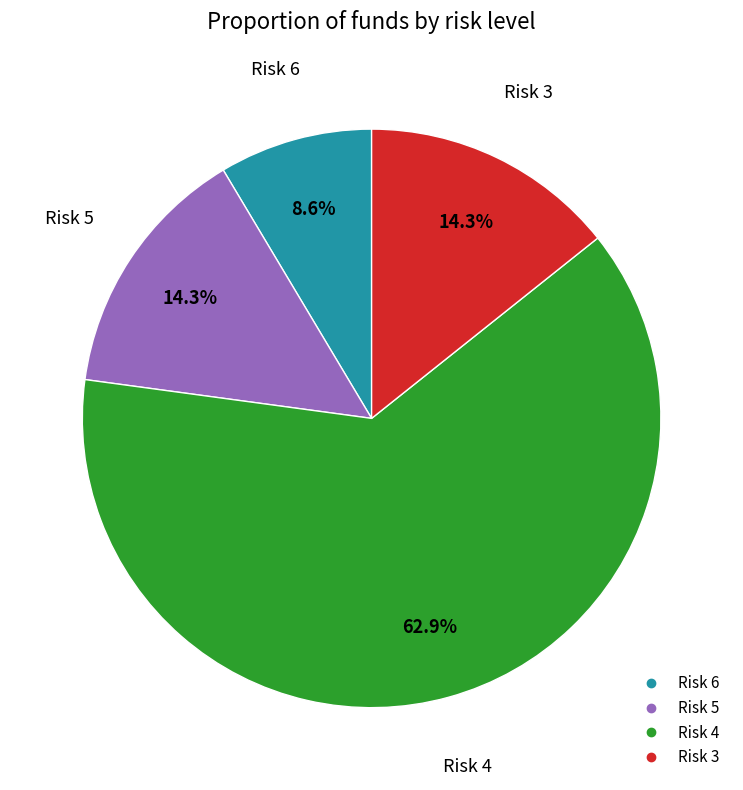

Is there a majority slice in this chart?

Yes